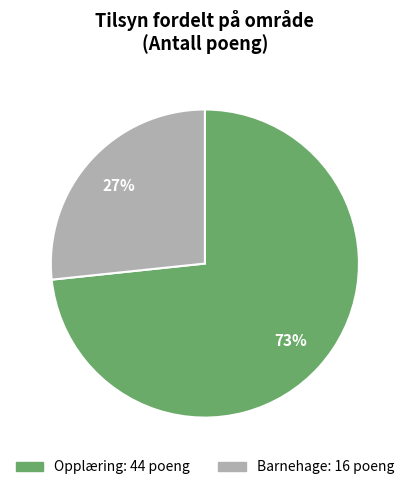

Which slice is the largest?

Opplæring